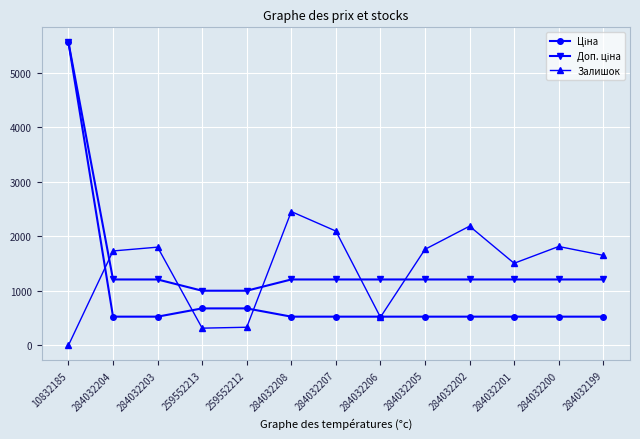

What is the difference between the highest and lowest values at 284032200?

1287.8